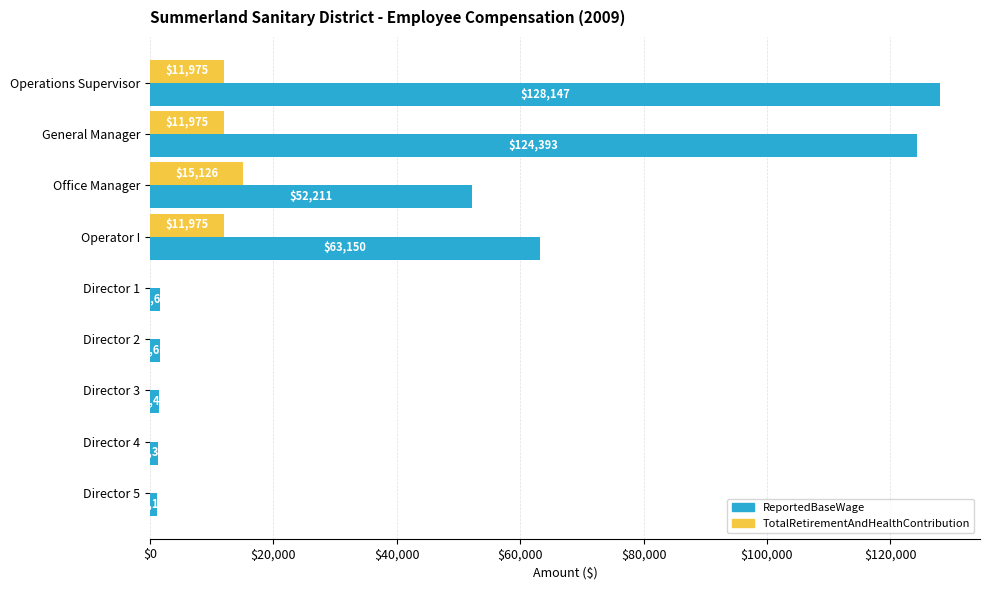

Which series has the largest total across all categories?

ReportedBaseWage